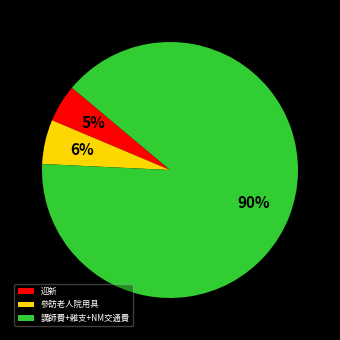

Count the number of slices in the pie.

3